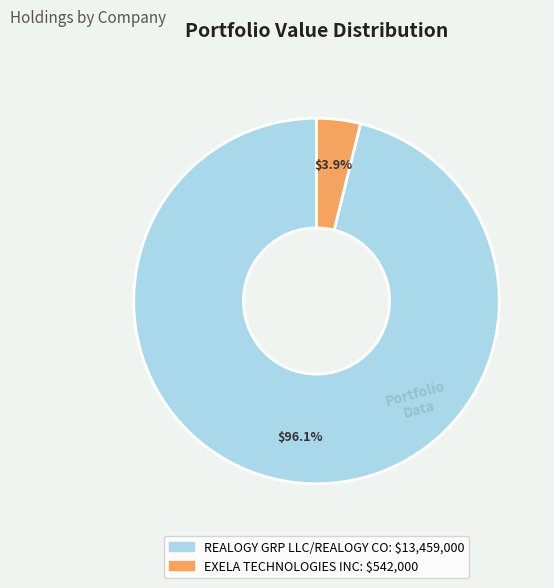

To the nearest percent, what is the combined percentage of REALOGY GRP LLC/REALOGY CO and EXELA TECHNOLOGIES INC?

100%